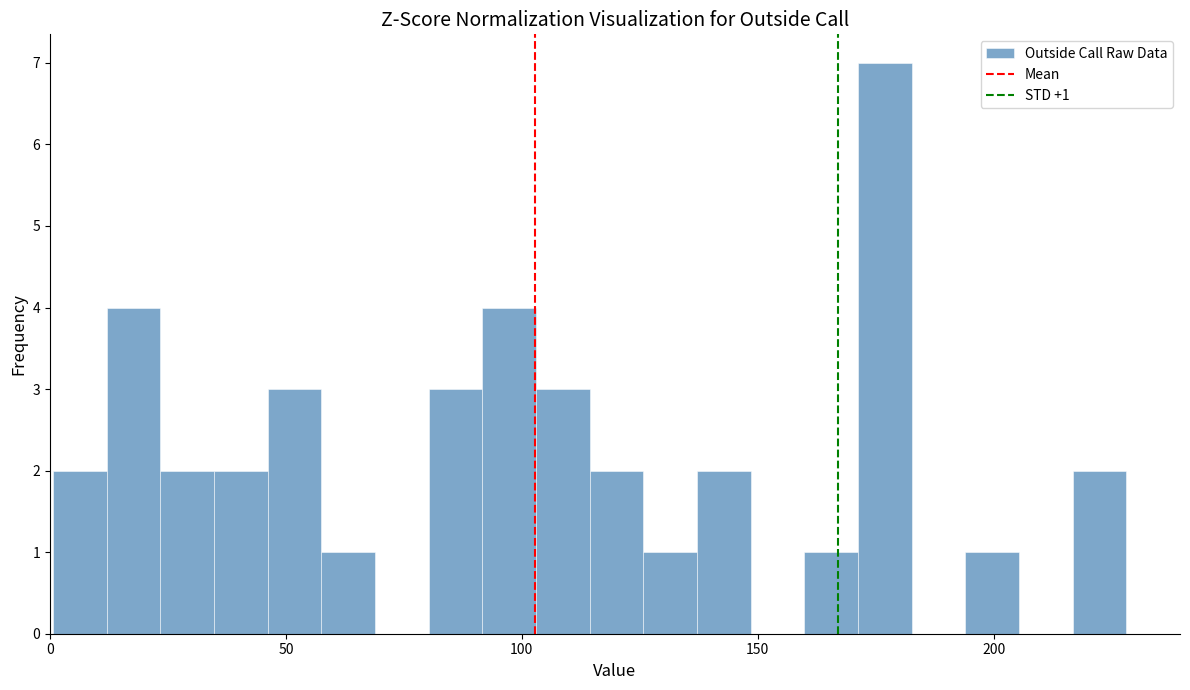

Around what value on the x-axis is the tallest bar? Give the approximate position of its centre, as read against the axis.

175